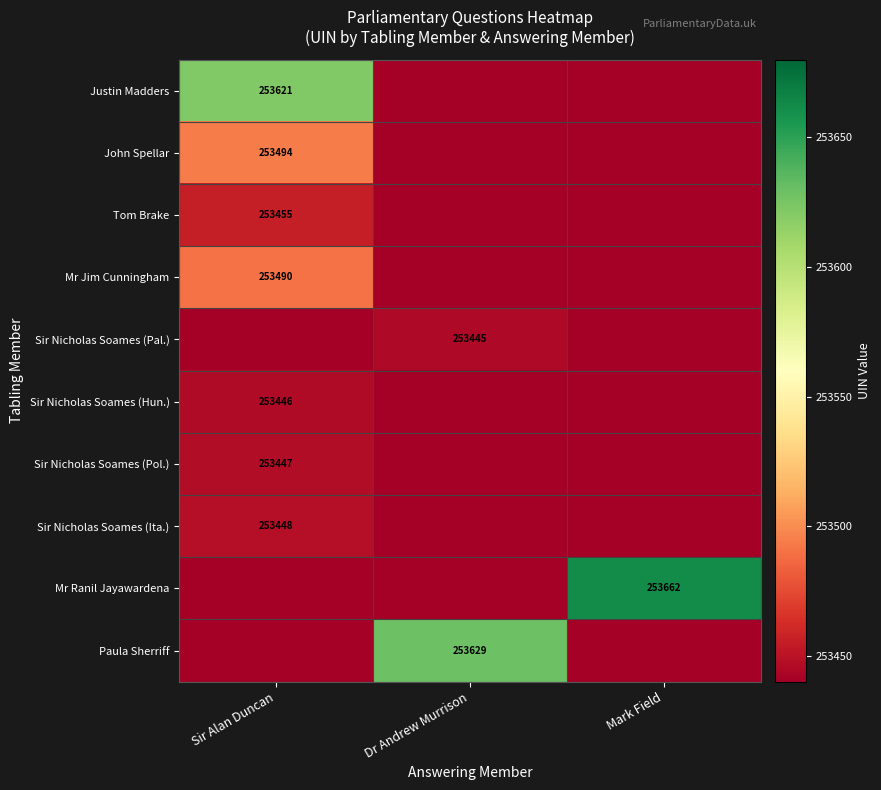

True or false: Sir Nicholas Soames (Hun.) has a value of 253446 at Sir Alan Duncan.

True